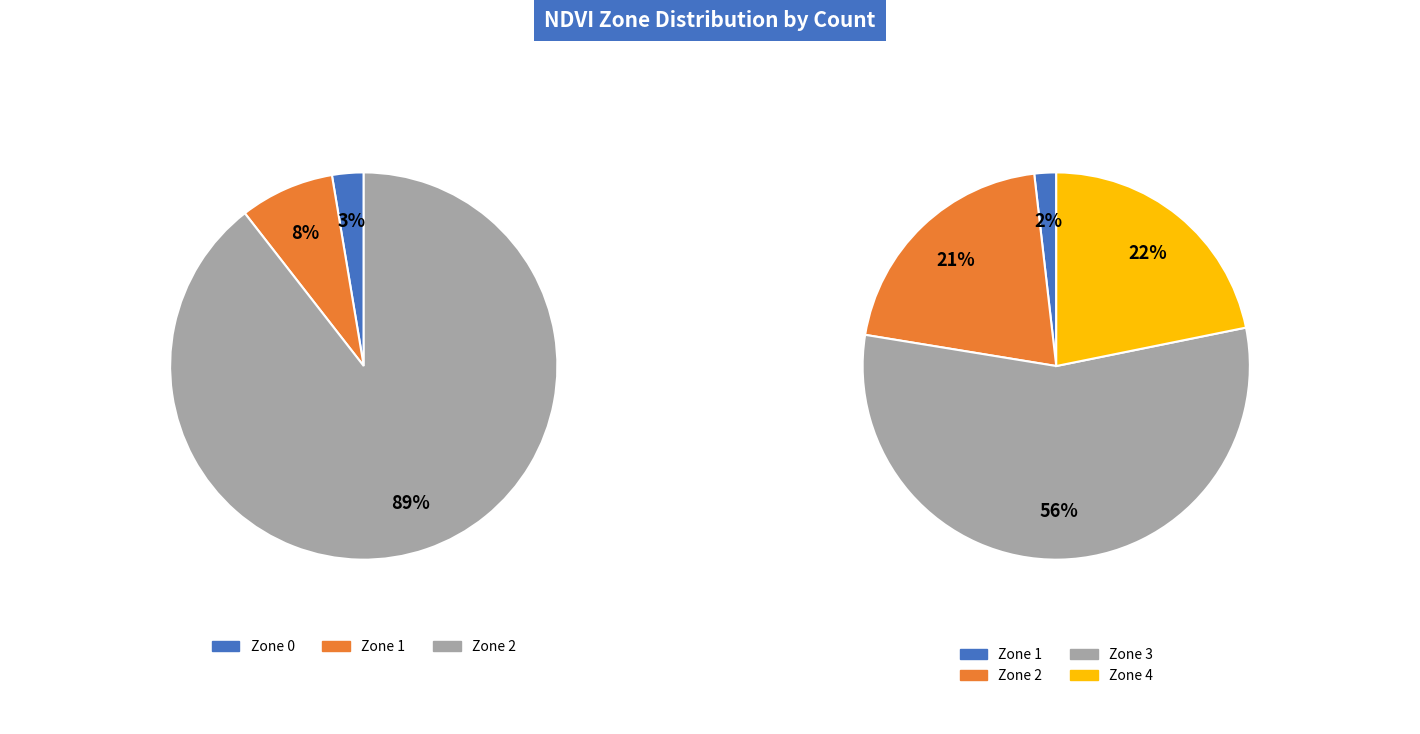

To the nearest percent, what is the difference between the Zone 1 and Zone 3 slice percentages?

54%